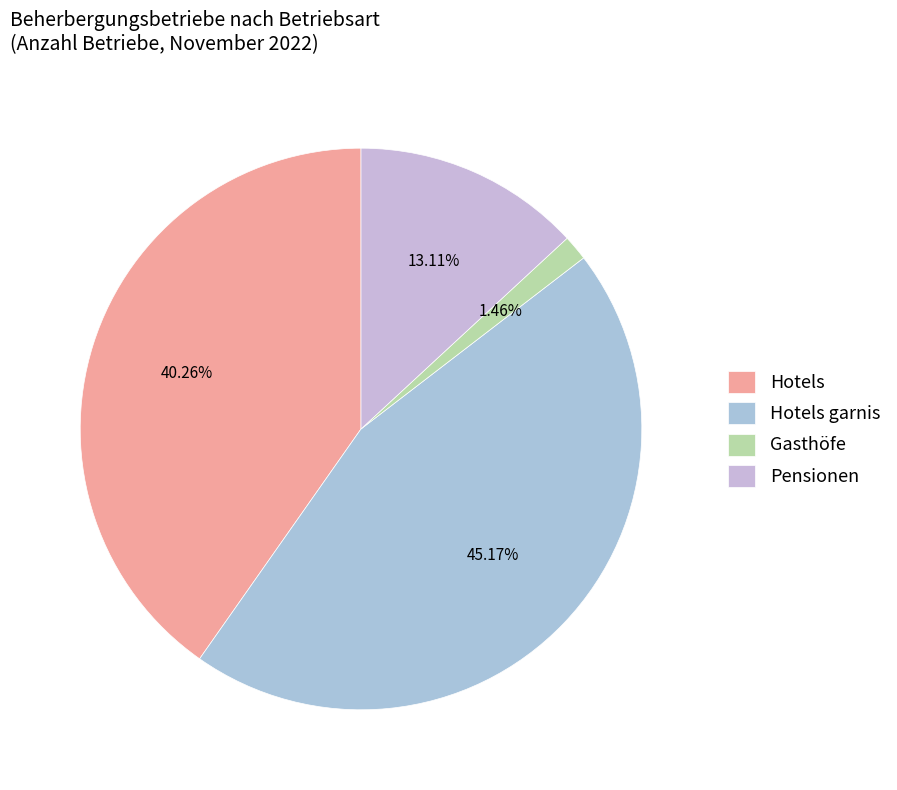

What percentage is the Gasthöfe slice, to the nearest percent?

1%